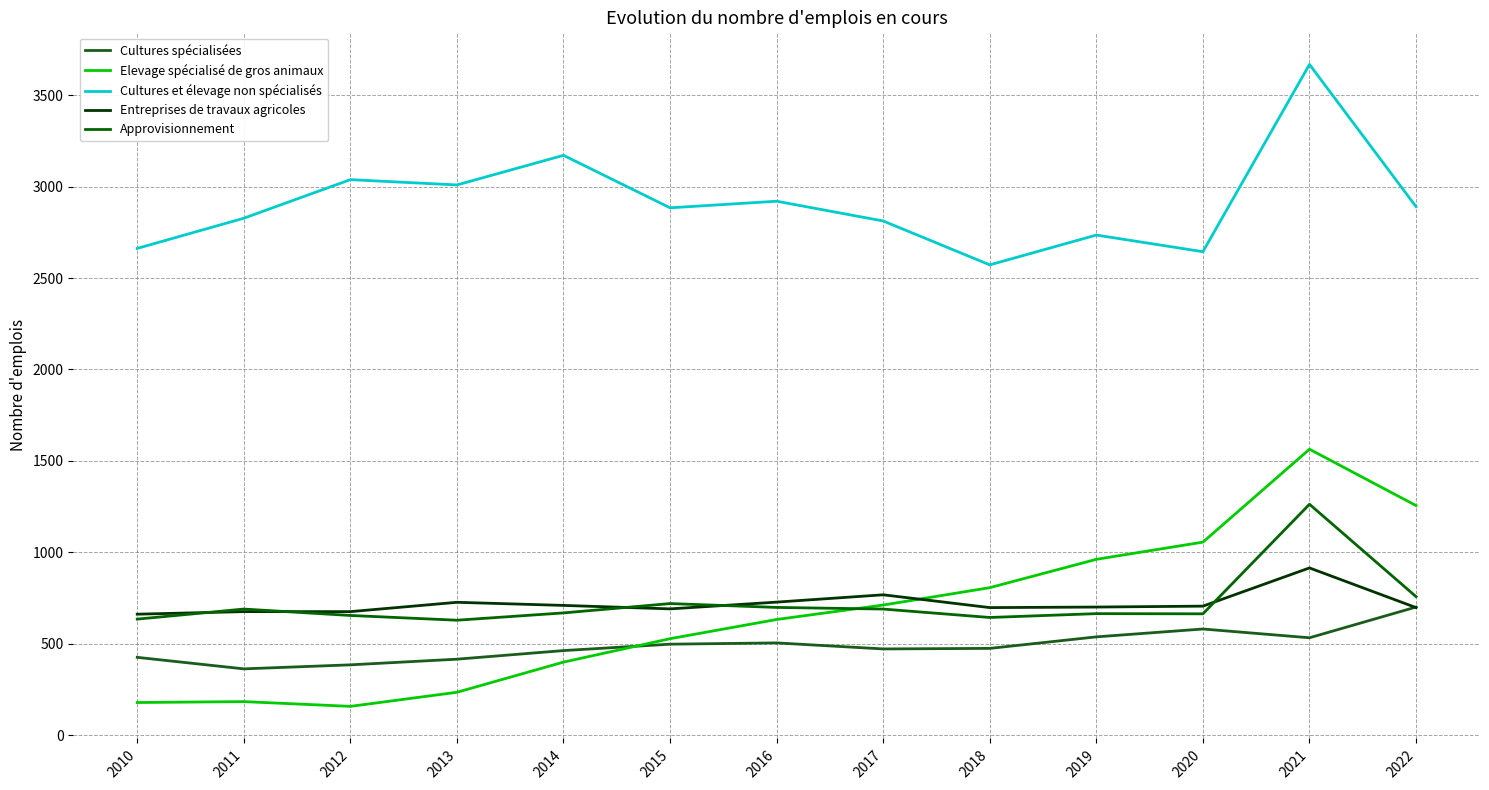

Is it true that Cultures et élevage non spécialisés equals 2644 at 2020?

True